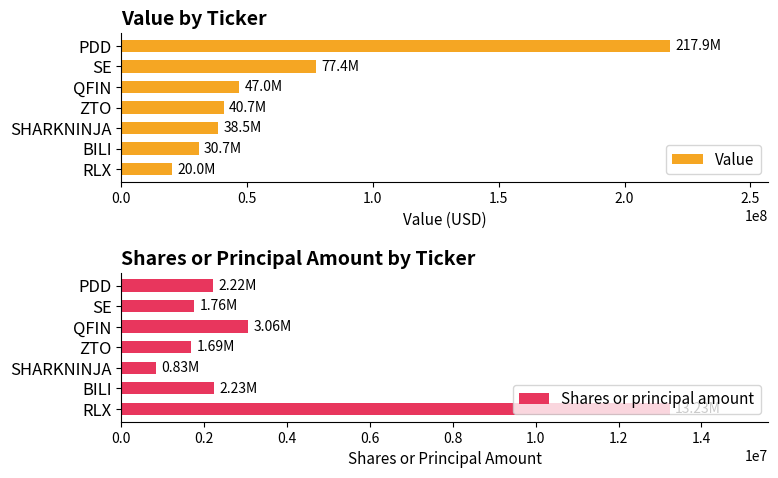

Rank the series by their maximum value, from lowest to highest.

Shares or principal amount, Value